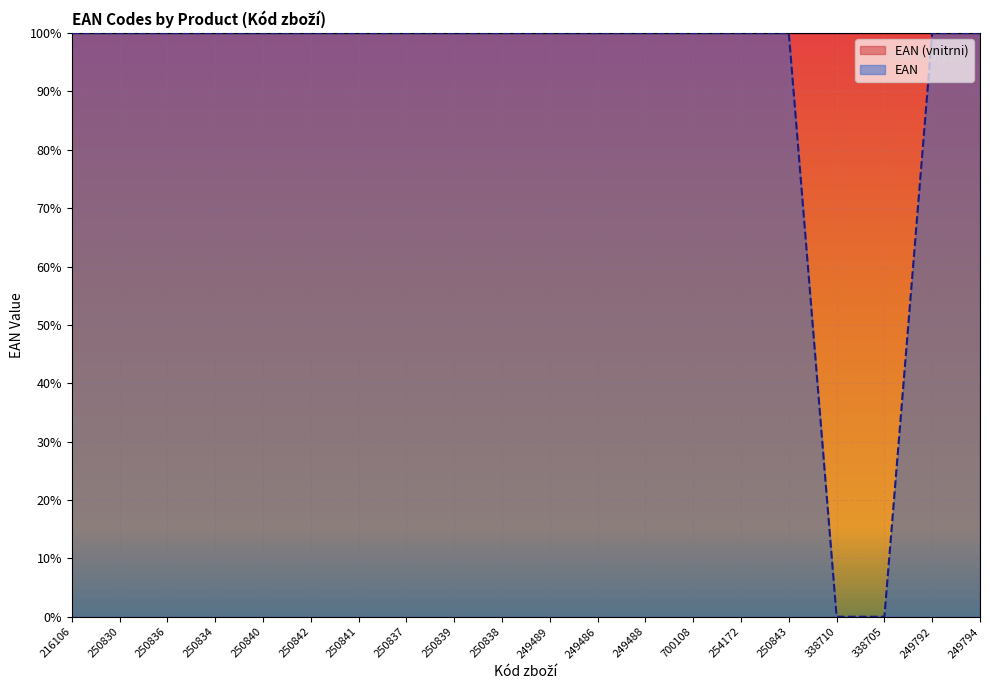

How many points are higher than both their immediate neighbors (excluding endpoints)?

5